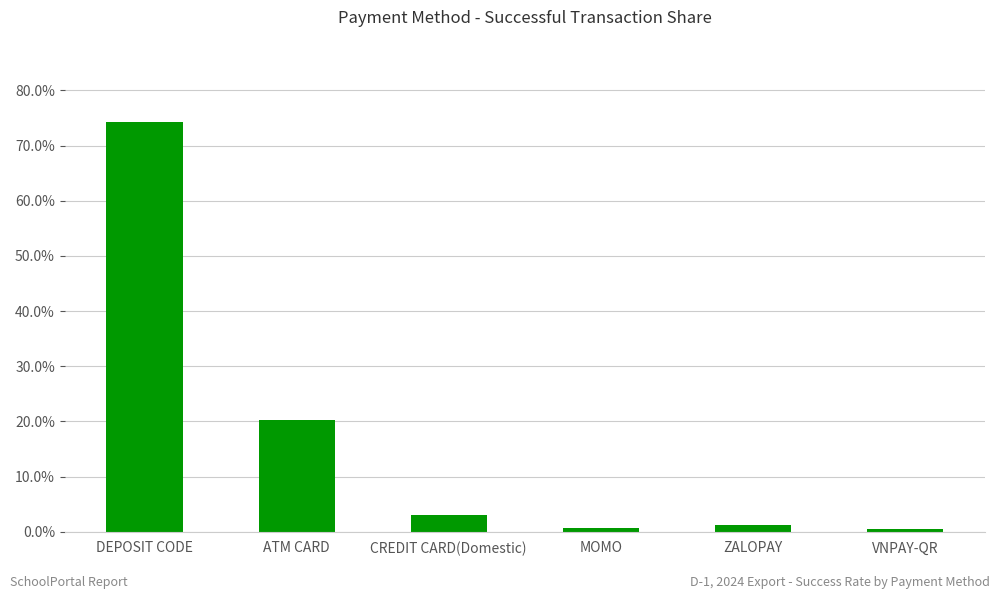

How many values exceed 3?

3